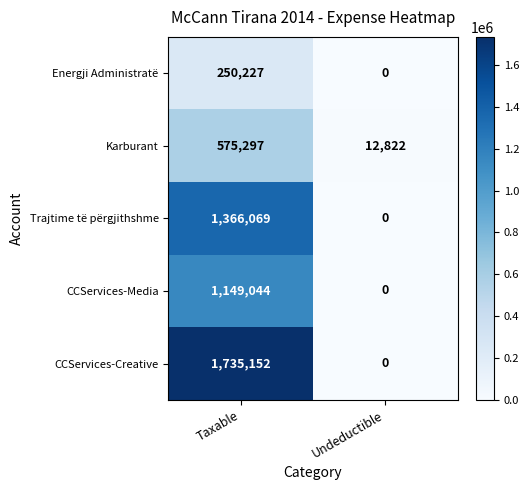

At which category does the chart reach its minimum across all series?

Undeductible